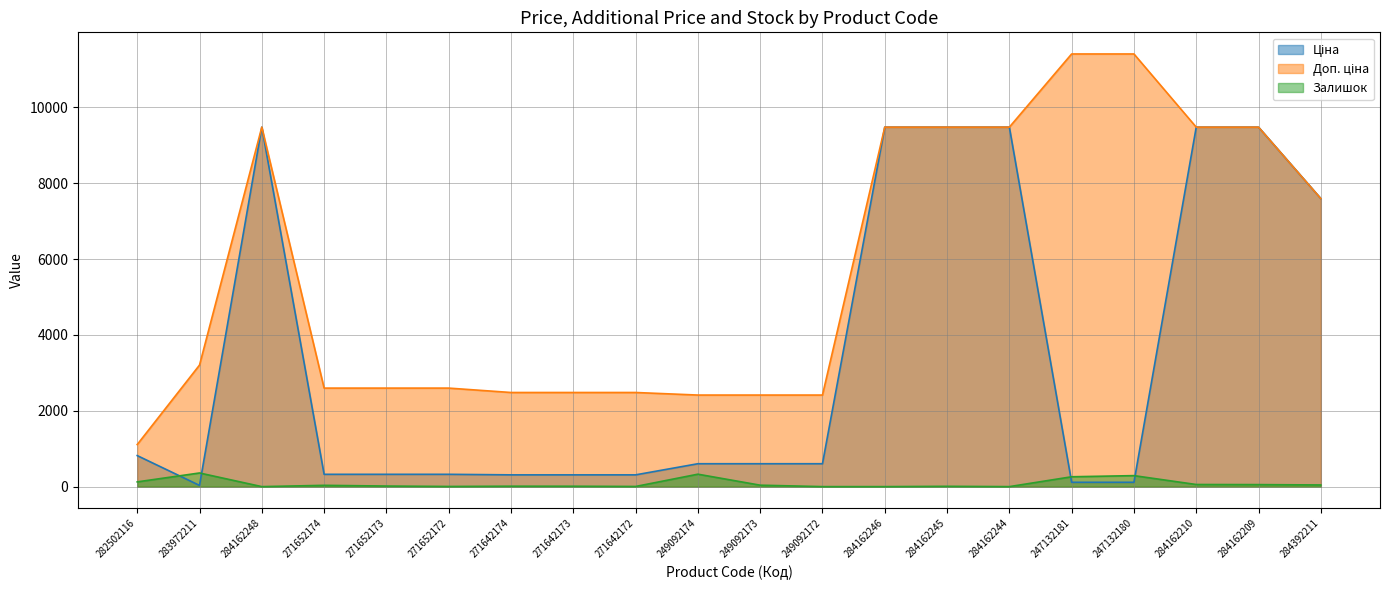

True or false: Ціна and Доп. ціна intersect in this chart.

False